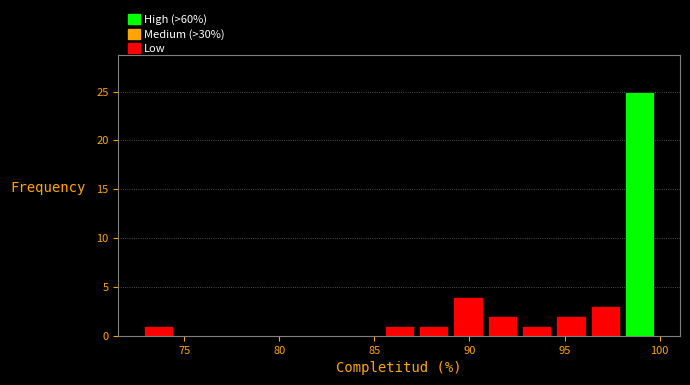

Read against the x-axis, roughly where is the centre of the tallest bar?

99.0